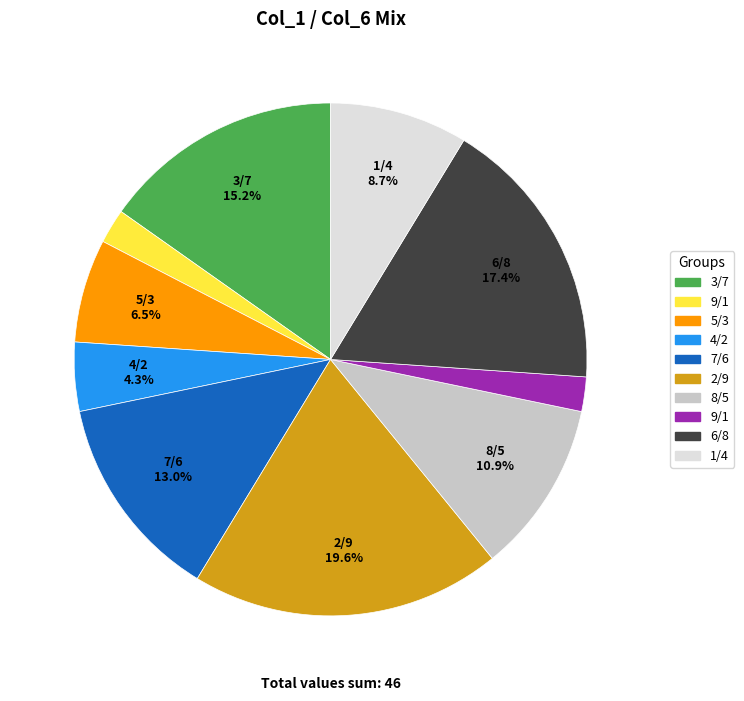

Does any single category account for the majority?

No